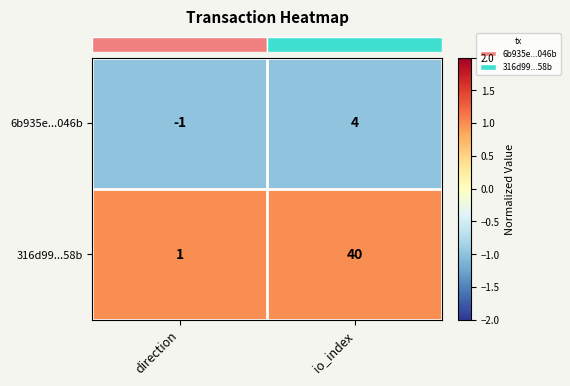

At which category is the sum across all series the highest?

io_index